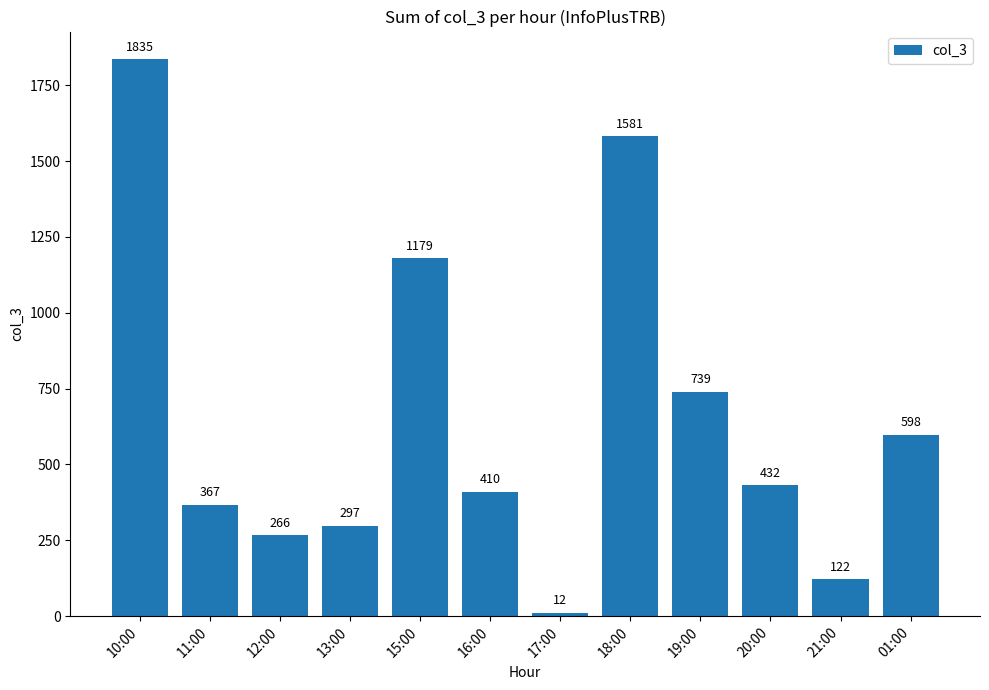

At which category does the chart reach its peak across all series?

10:00